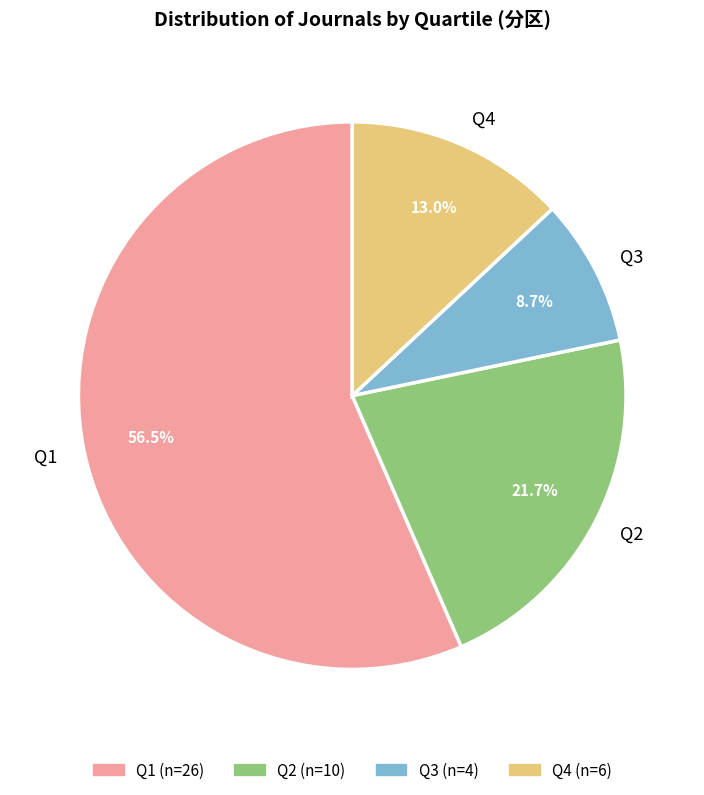

Approximately how many times larger is the value at Q4 compared to Q2?

0.6